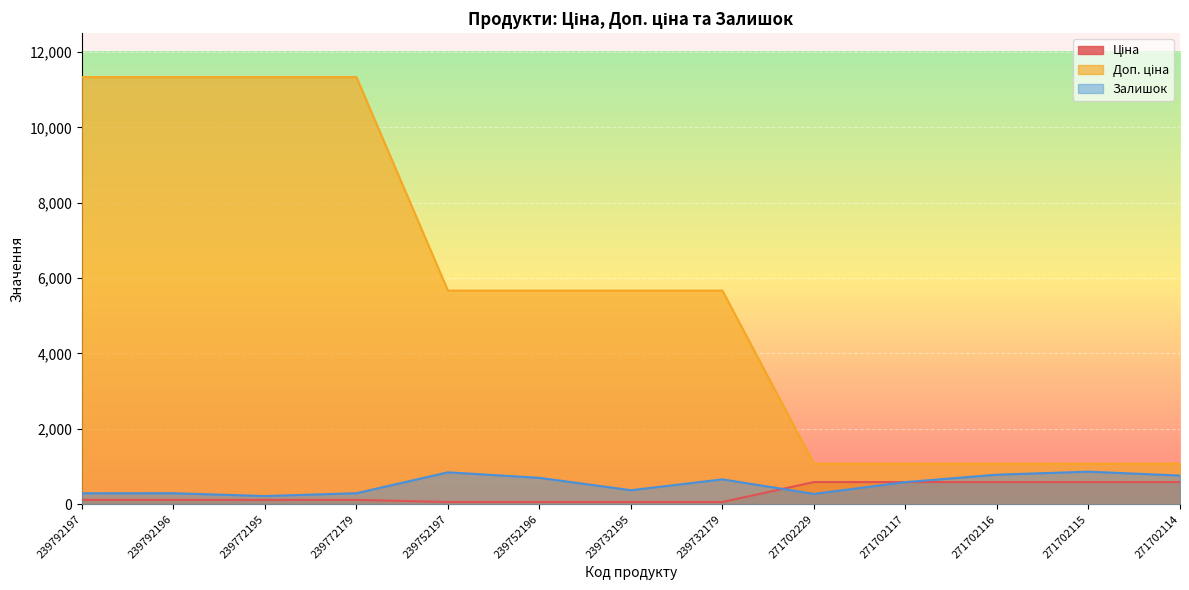

How many values in the Ціна series exceed 113?

9